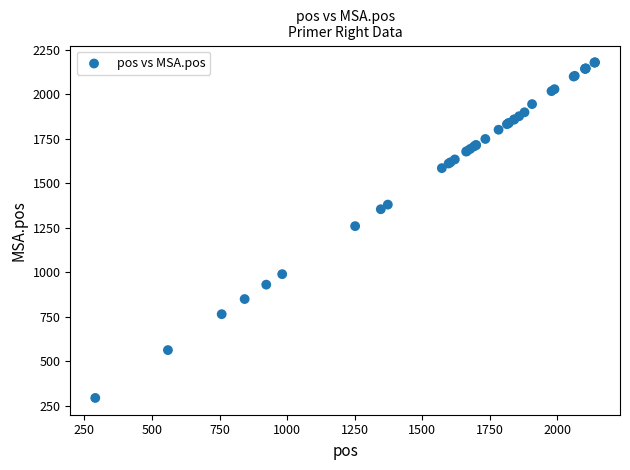

What Y value in the scatter plot is closest to 1236?

1259